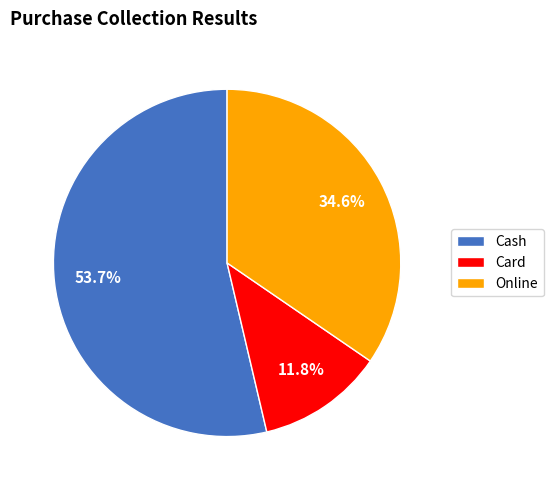

Is there any slice that represents more than half of the pie?

Yes